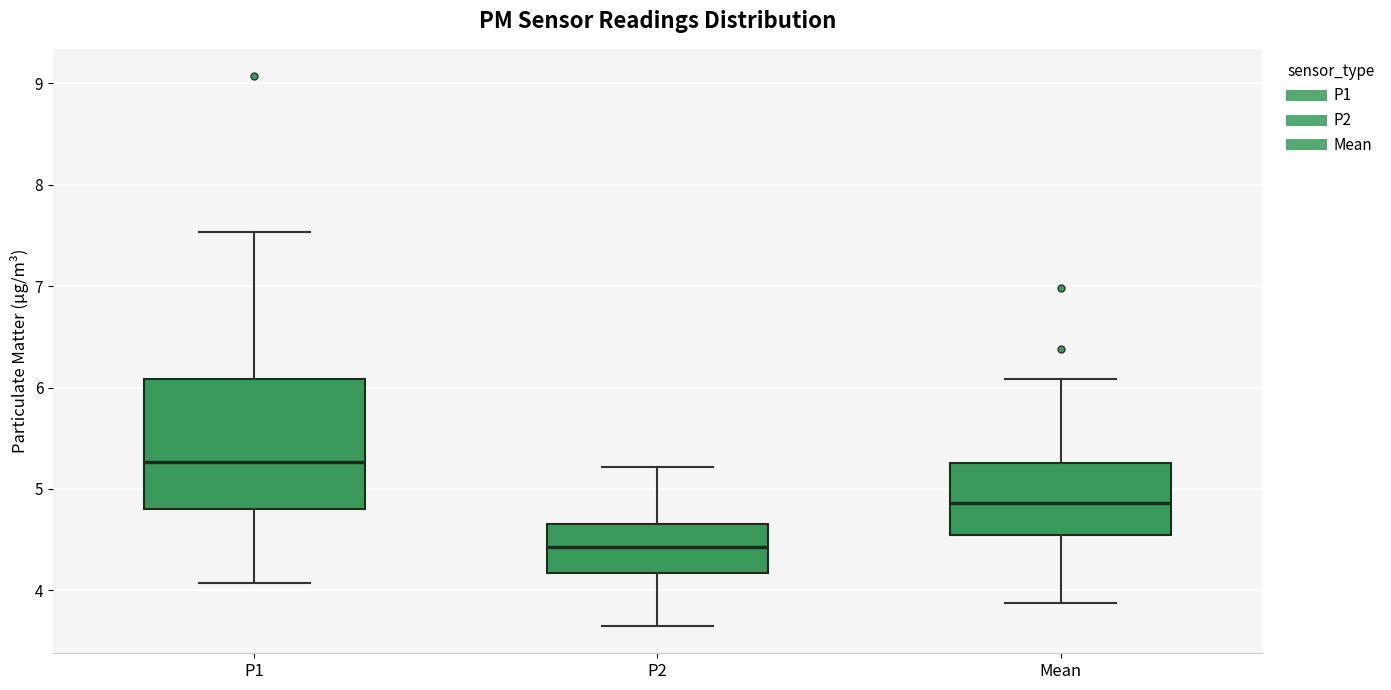

Which box's median line is the highest?

P1